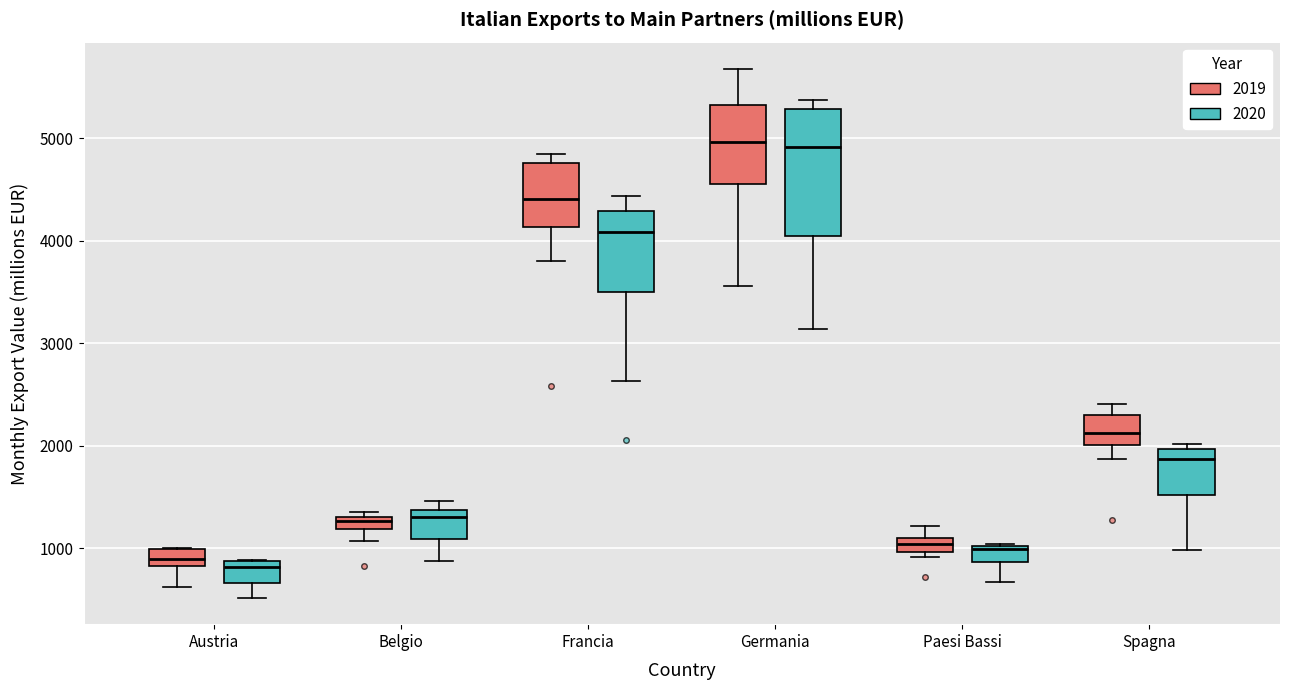

Where is the lower edge of the box for Germania (2020) on the y-axis? The values are not printed on the chart, so give them approximately, as read against the axis.

4000